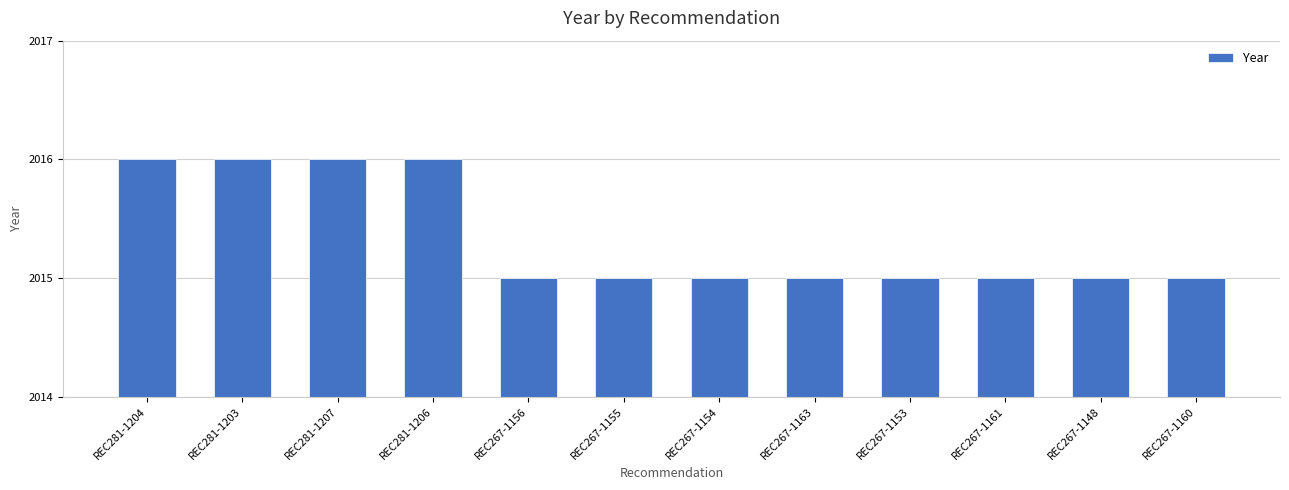

The value at REC267-1148 is 459. True or false?

False